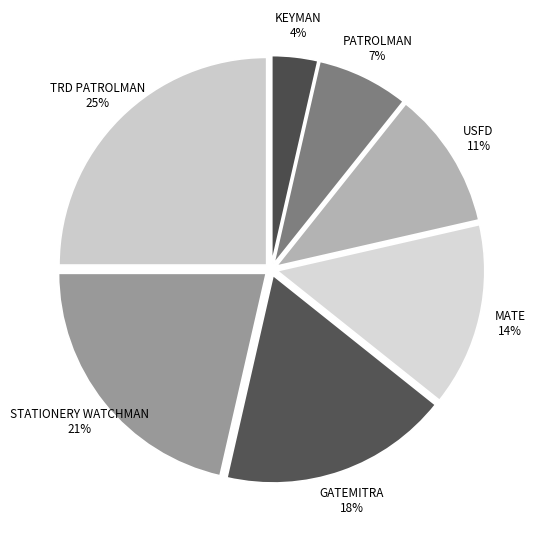

What percentage is the STATIONERY WATCHMAN slice, to the nearest percent?

21%